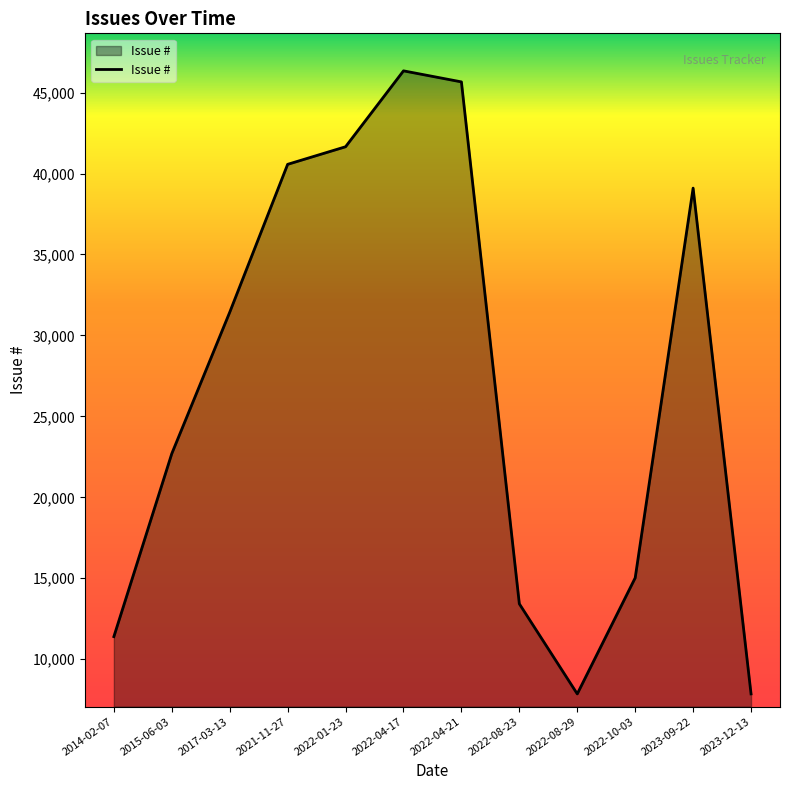

What is the minimum value shown in the chart?

7859